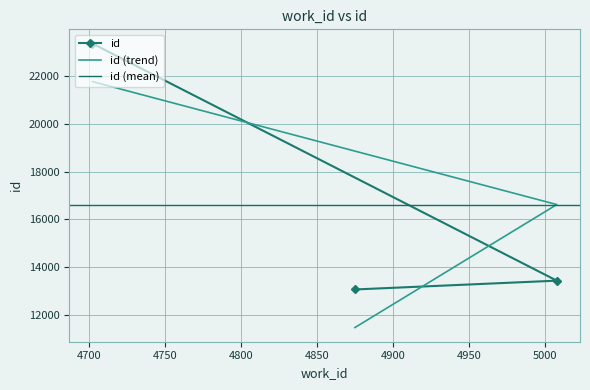

What is the maximum value shown in the chart?

23384